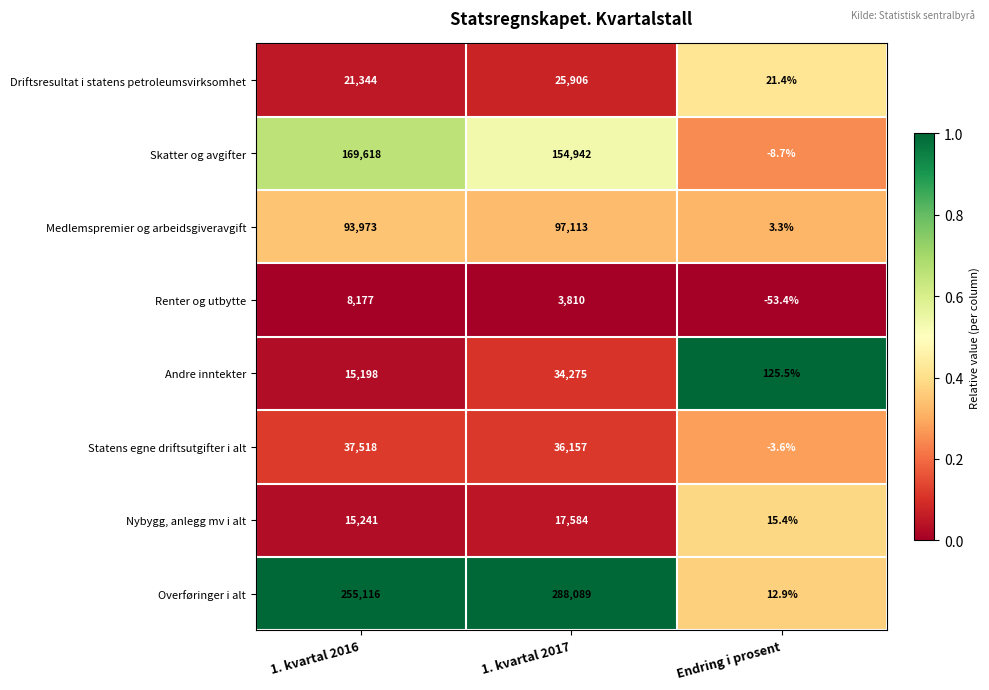

List the labels in order of Nybygg, anlegg mv i alt value, smallest first.

Endring i prosent, 1. kvartal 2016, 1. kvartal 2017